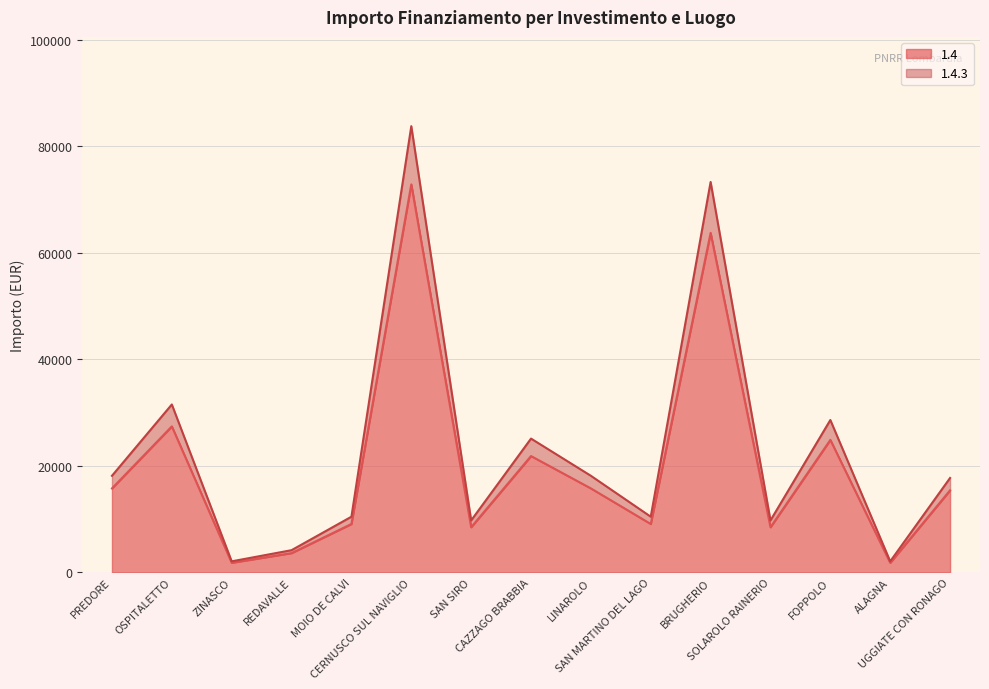

True or false: 1.4.3 and 1.4 intersect in this chart.

False